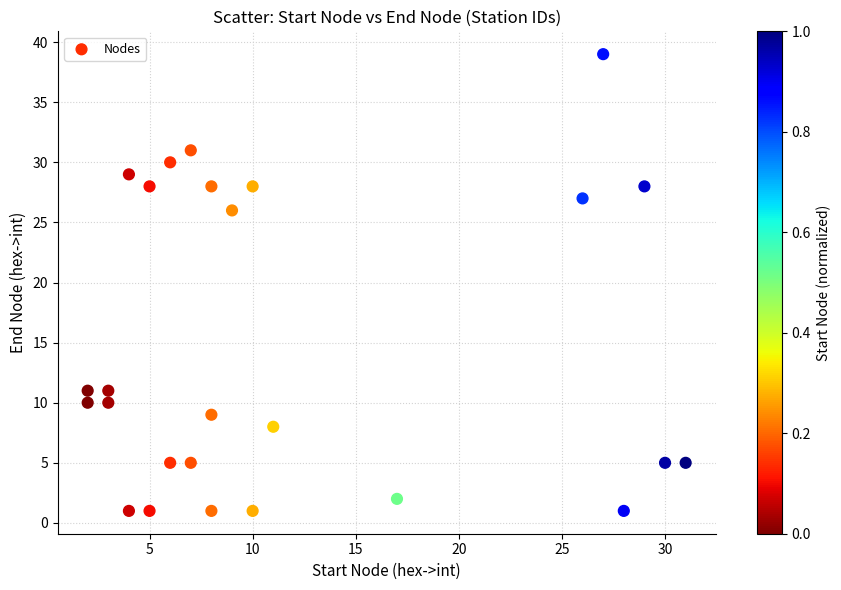

What is the range of Y values (max minus min)?

38